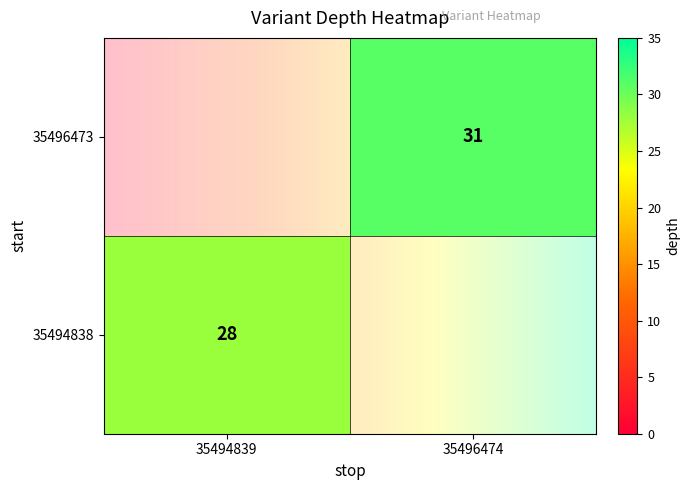

True or false: 35494838 has a value of 12 at 35494839.

False